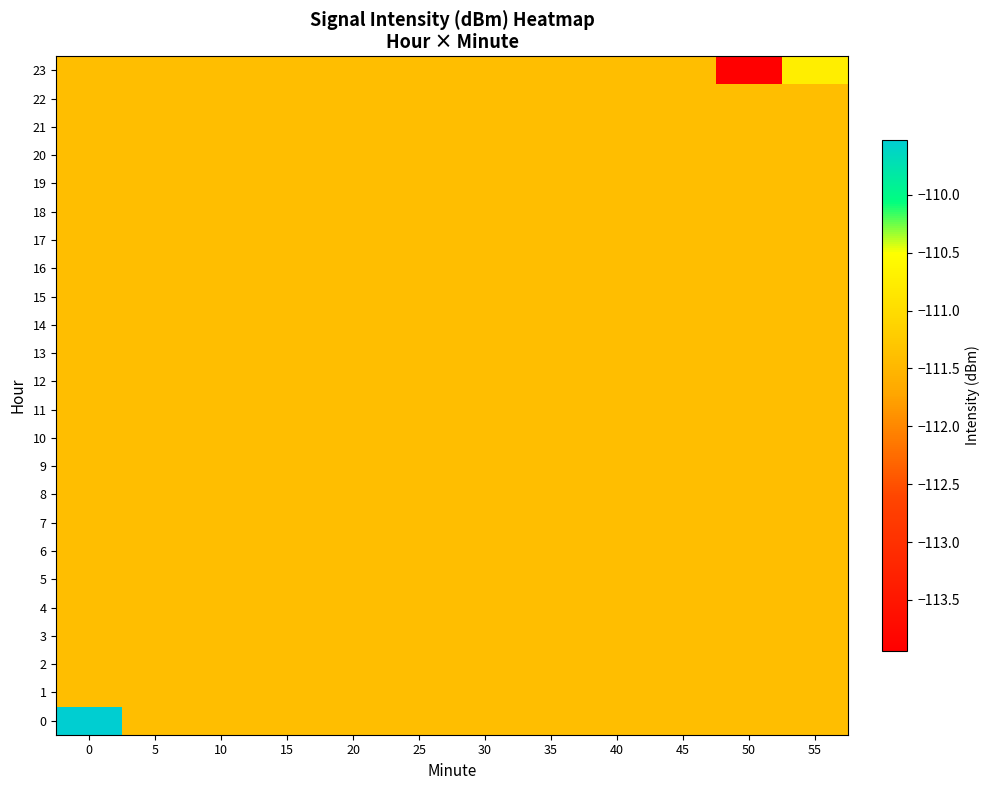

Between 30 and 45, which is larger?

30